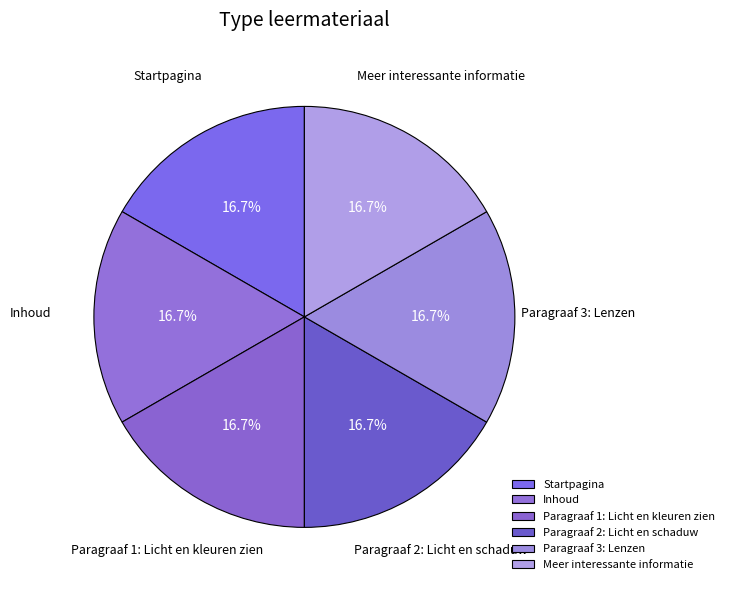

What percentage is the Startpagina slice, to the nearest percent?

17%